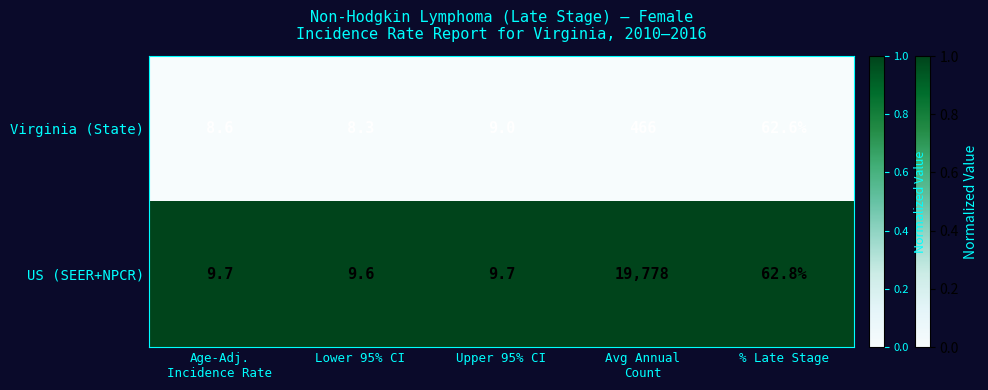

At Lower 95% CI, list the series in order from largest to smallest.

US (SEER+NPCR), Virginia (State)